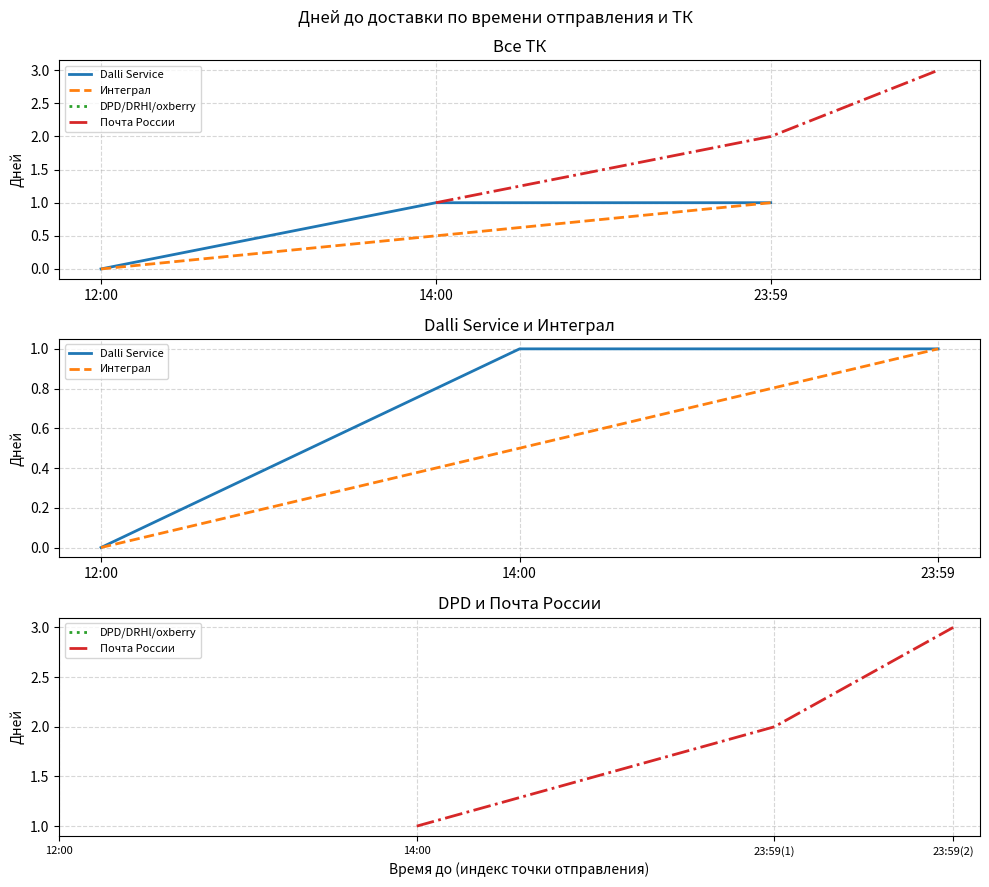

How many lines are shown in the chart?

3